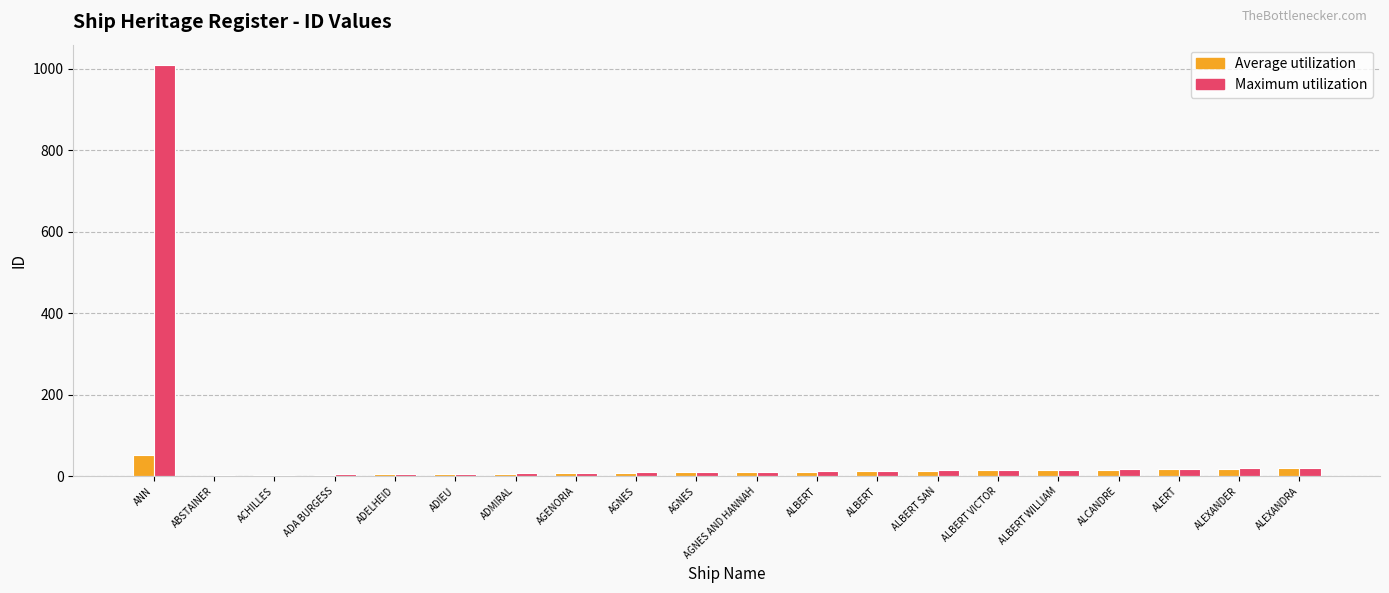

How many data points does each series have?

20